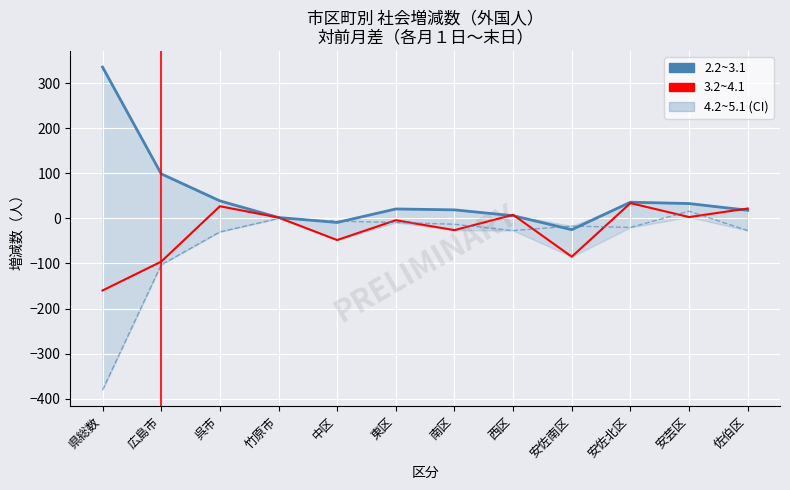

At which category is the sum across all series the highest?

安芸区